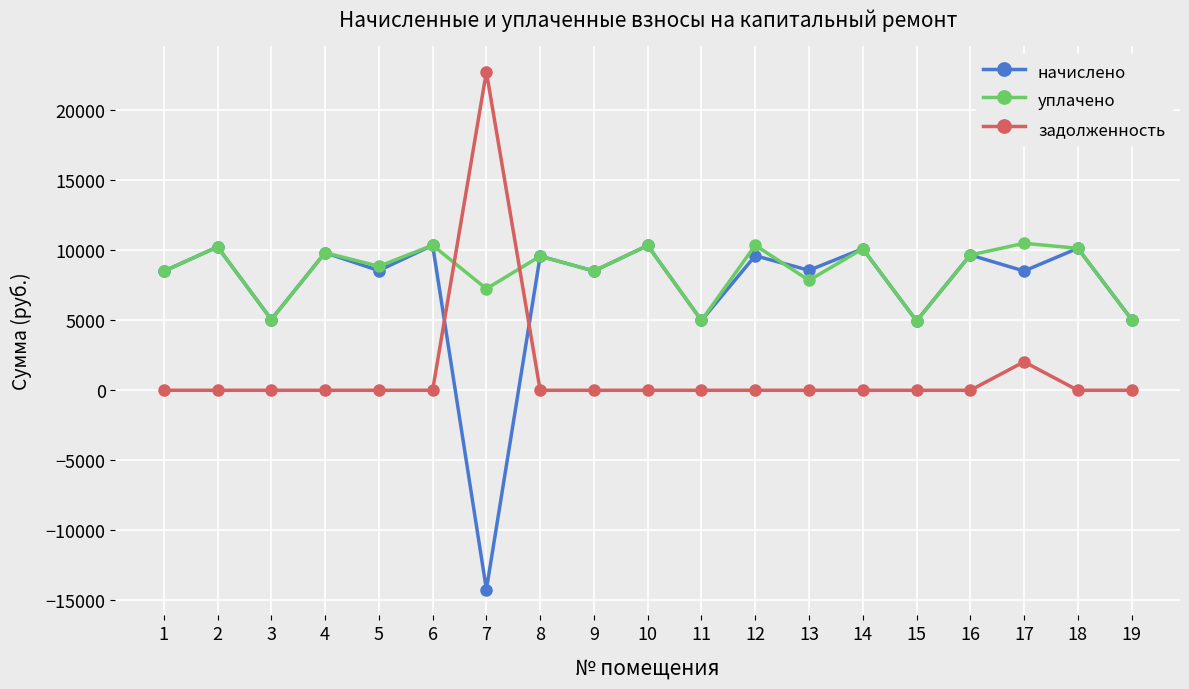

How many lines are shown in the chart?

3